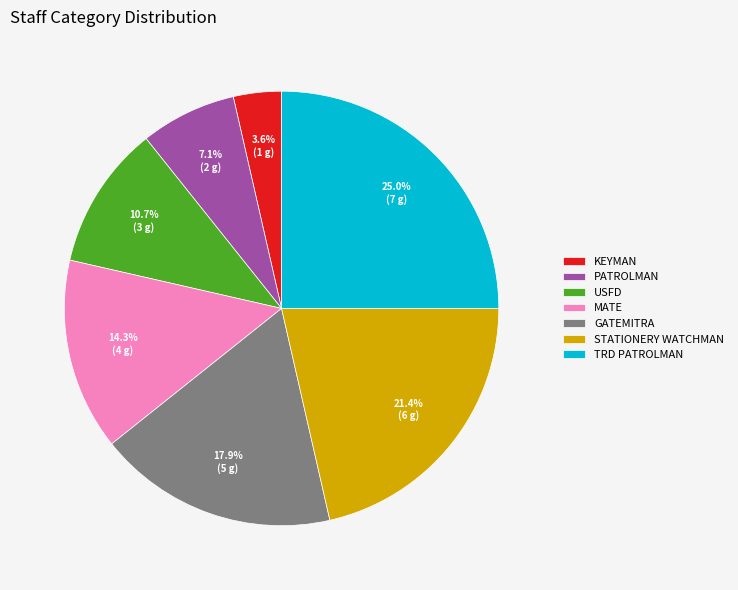

What portion of the pie excludes PATROLMAN?

92.9%